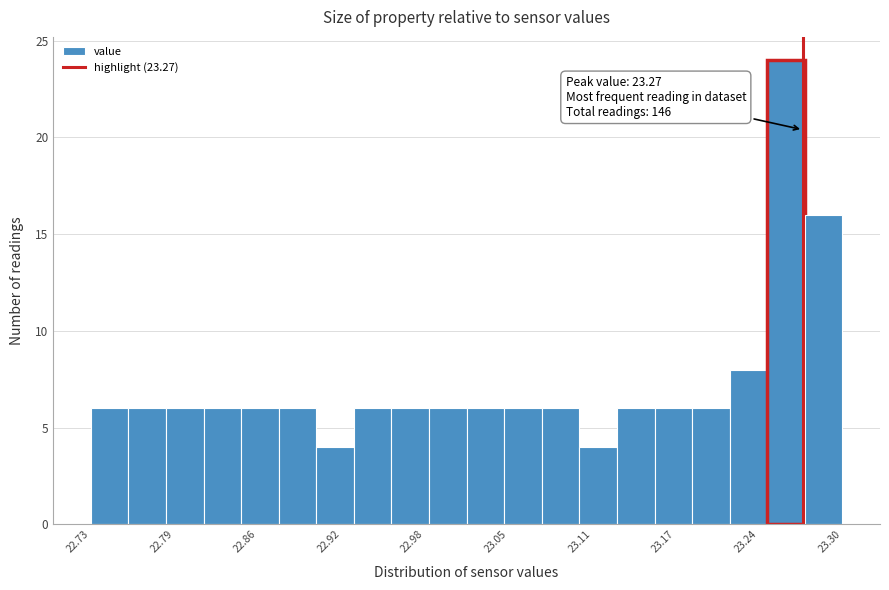

Around what value on the x-axis is the tallest bar? Give the approximate position of its centre, as read against the axis.

23.26